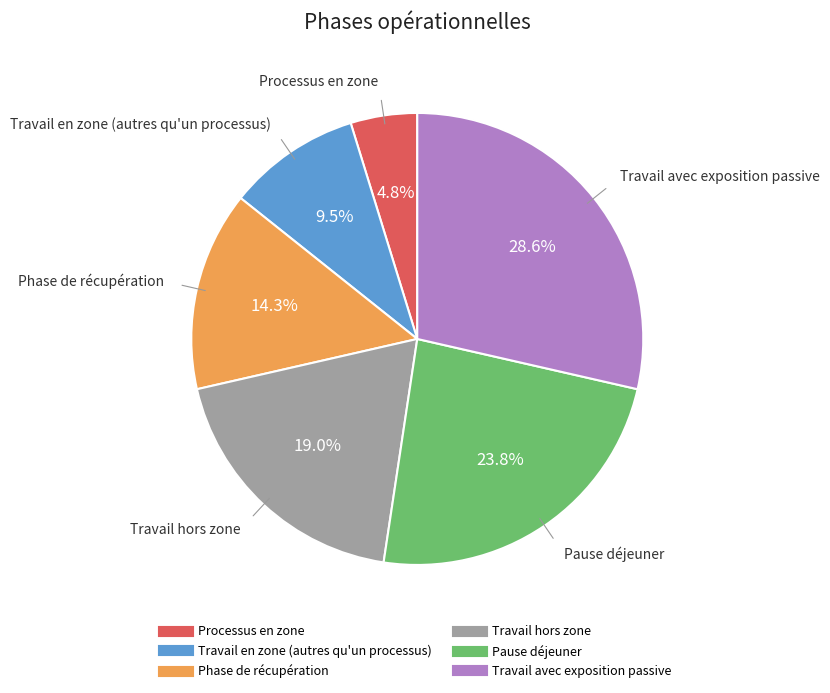

Which has a higher value, Processus en zone or Travail en zone (autres qu'un processus)?

Travail en zone (autres qu'un processus)